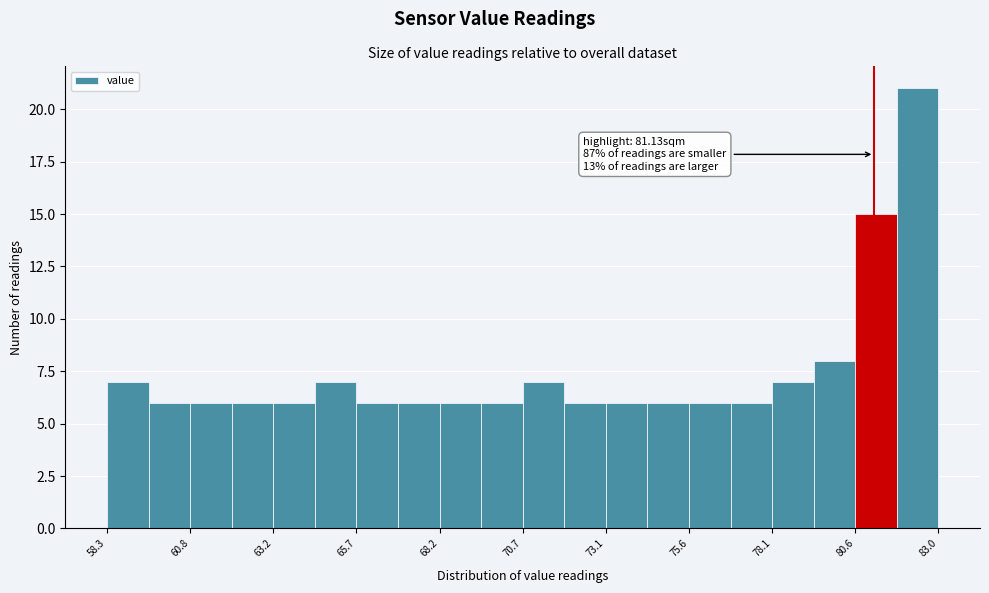

Read against the x-axis, roughly where is the centre of the tallest bar?

82.5